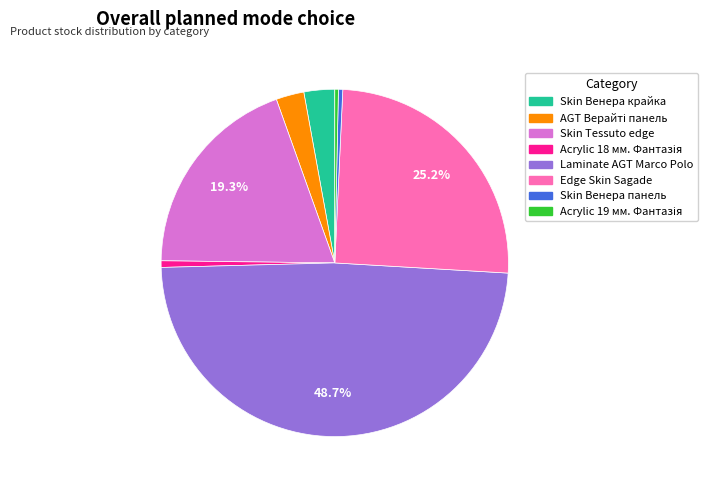

Does any single category account for the majority?

No